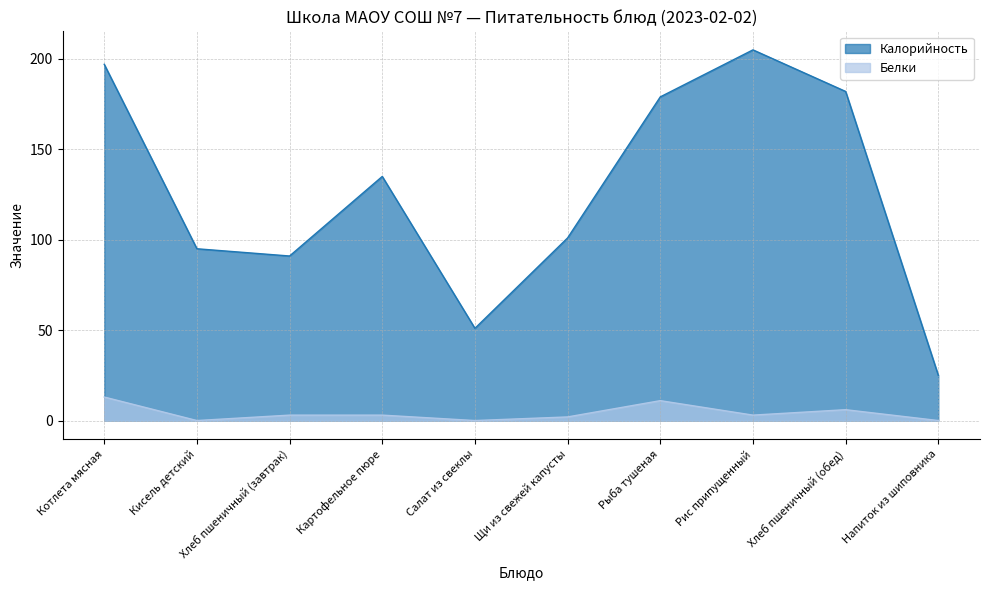

Which category has the lowest value in the Белки series?

Кисель детский